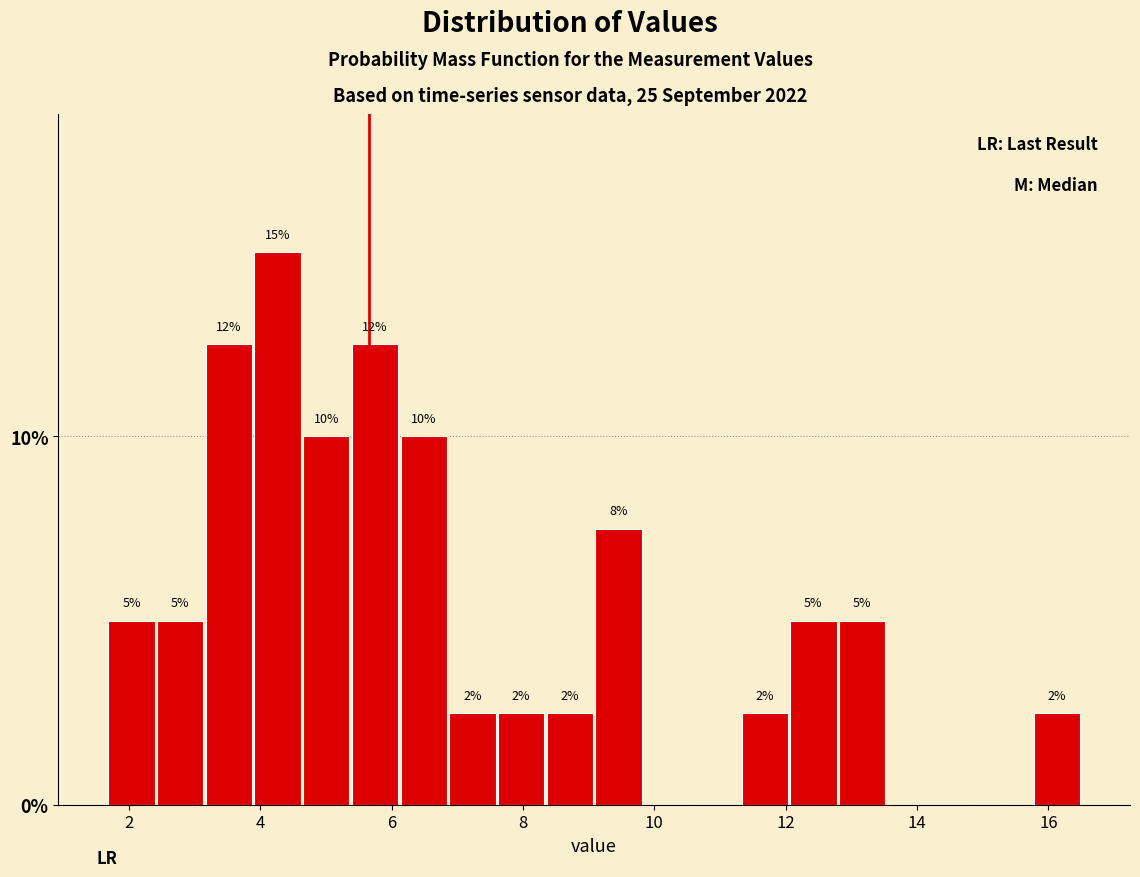

Read against the x-axis, roughly where is the centre of the tallest bar?

4.2